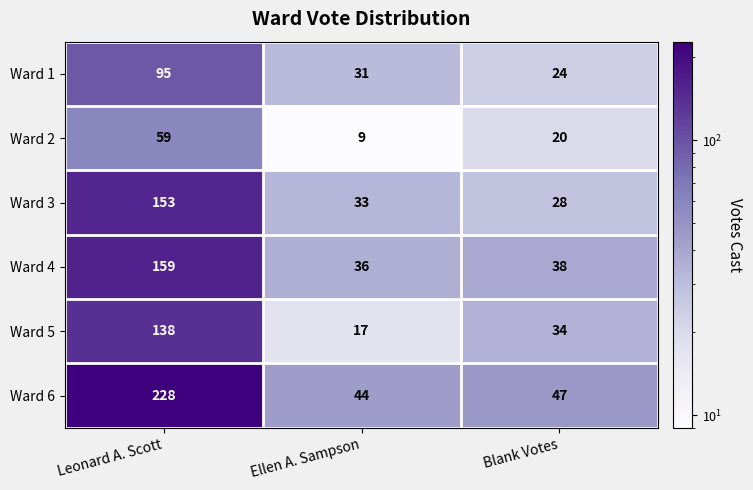

What is the sum of the Ward 1 values at Leonard A. Scott and Ellen A. Sampson?

126